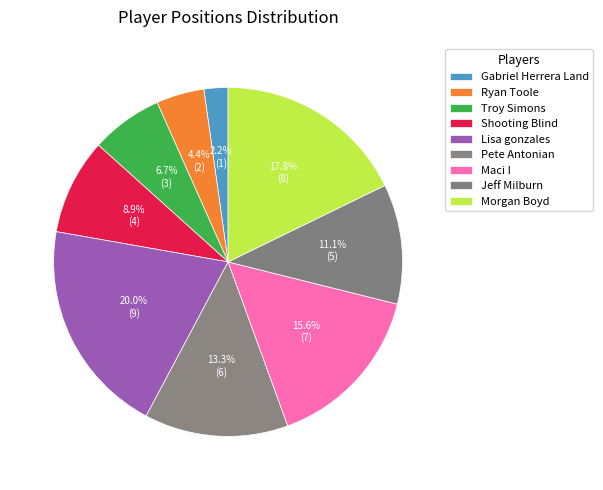

To the nearest percent, what is the difference between the largest and smallest slice percentages?

18%